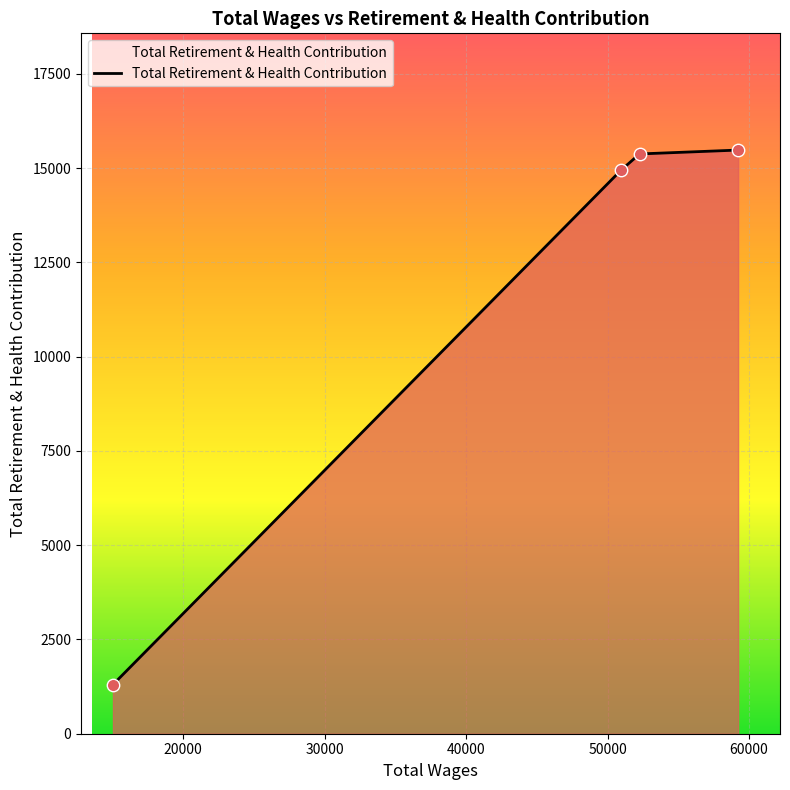

What is the difference between the maximum and minimum values?

14177